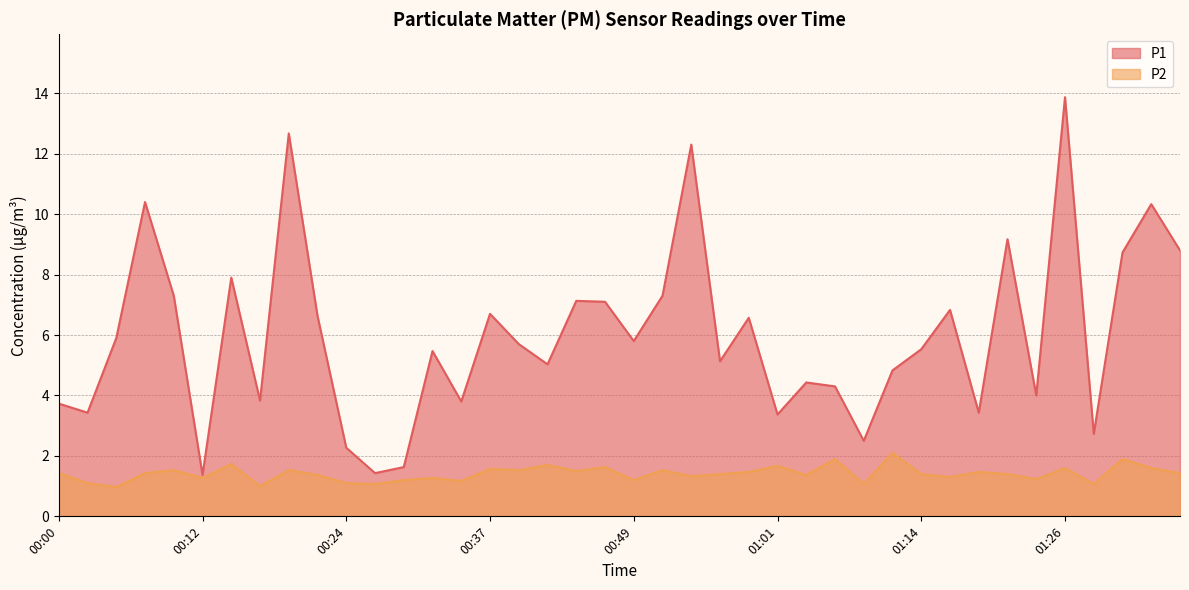

What position from the right is 00:32?

27